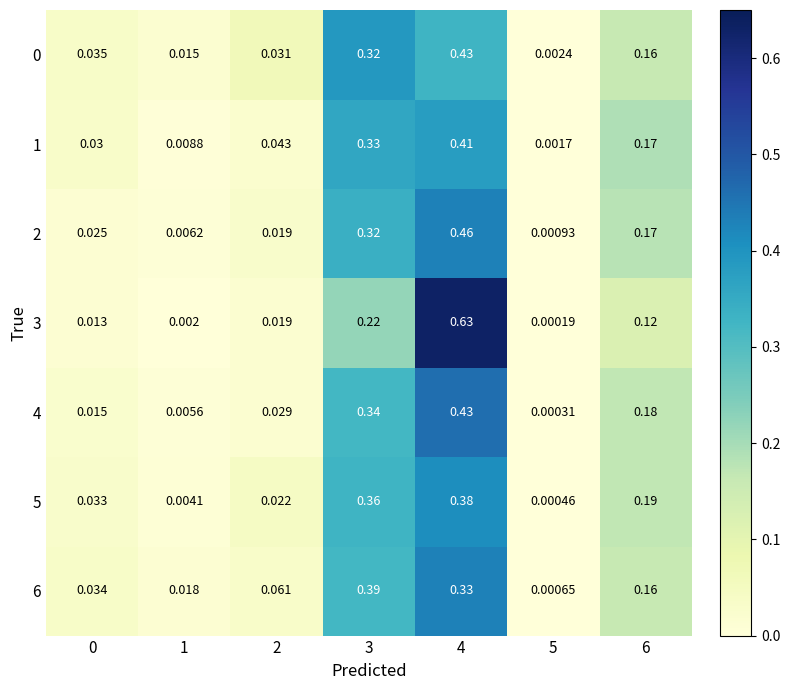

How many data points does each series have?

7